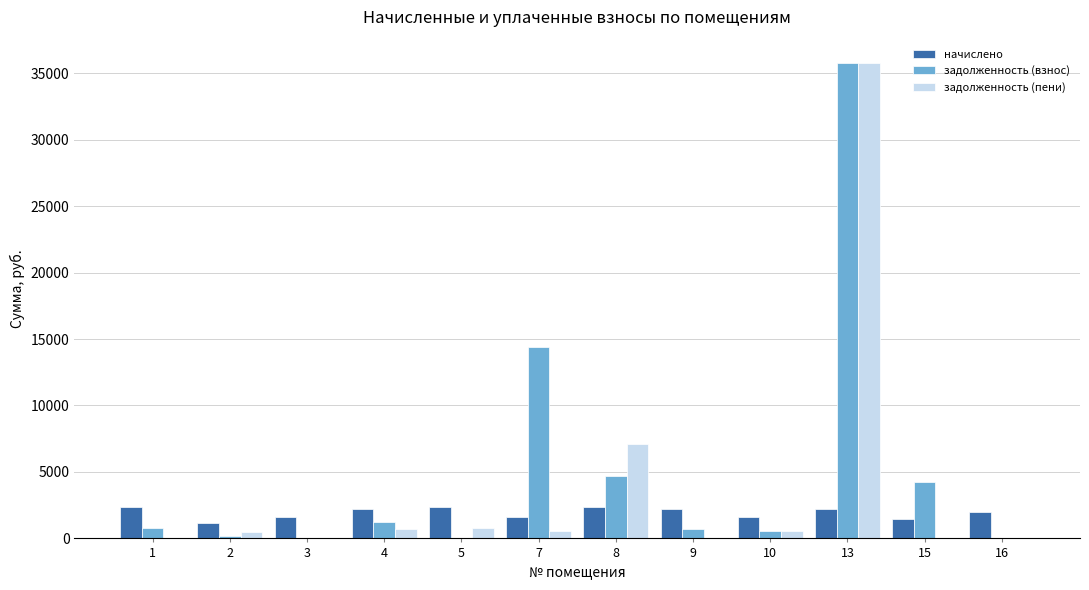

What is the sum of all задолженность (пени) values?

45906.7